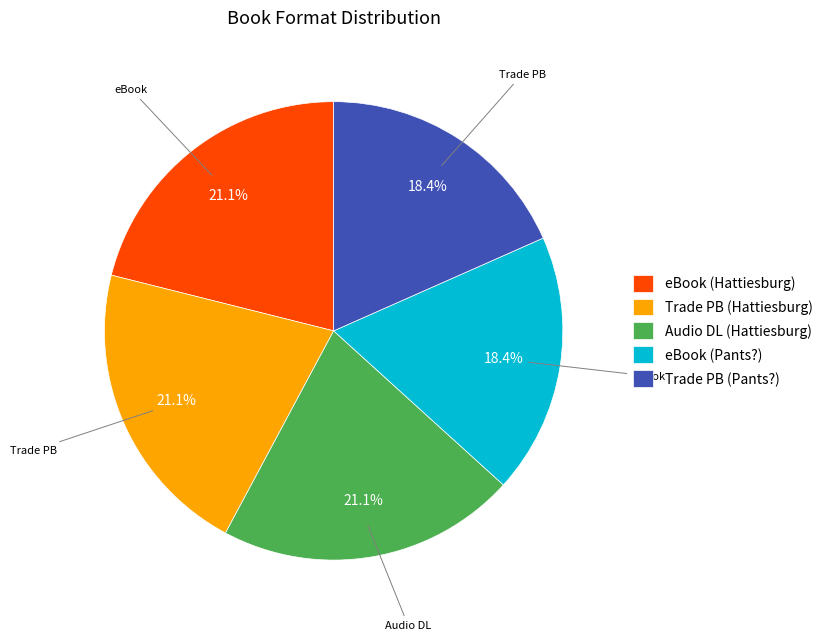

Is there any slice that represents more than half of the pie?

No